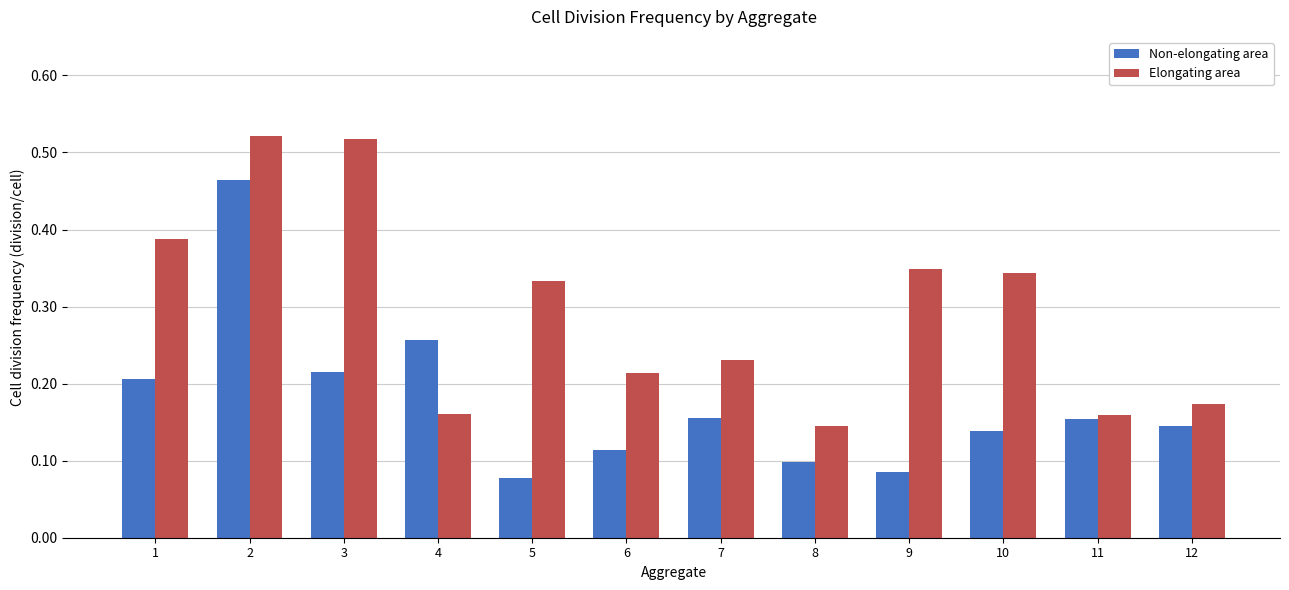

What is the sum of all Non-elongating area values?

2.1